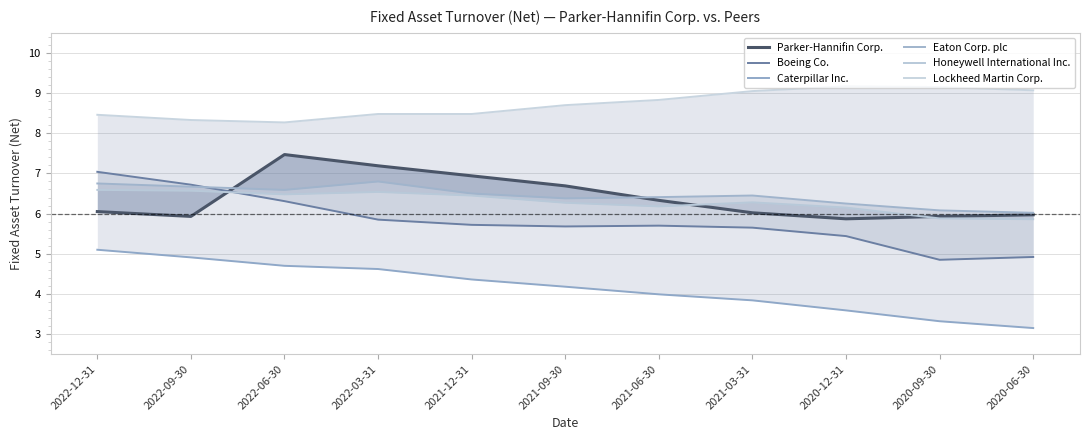

What is the total value across all series at 2021-03-31?

37.3